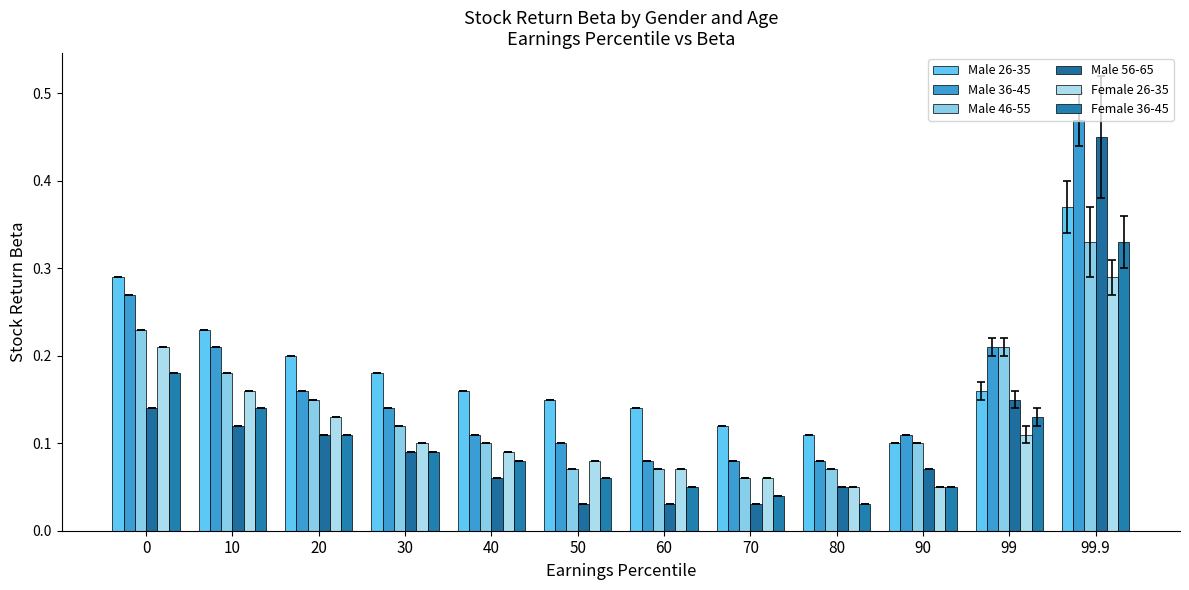

What position from the right is 90?

3